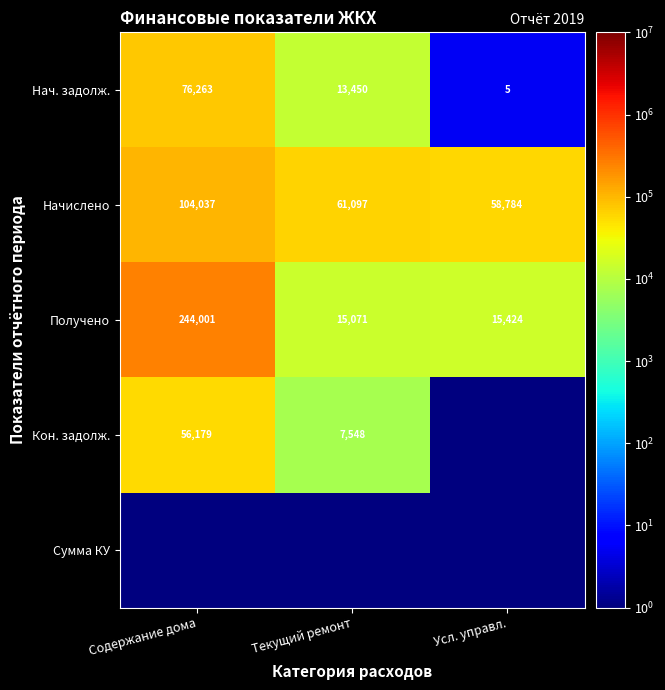

The value of Получено at Усл. управл. is 15424.0. True or false?

True